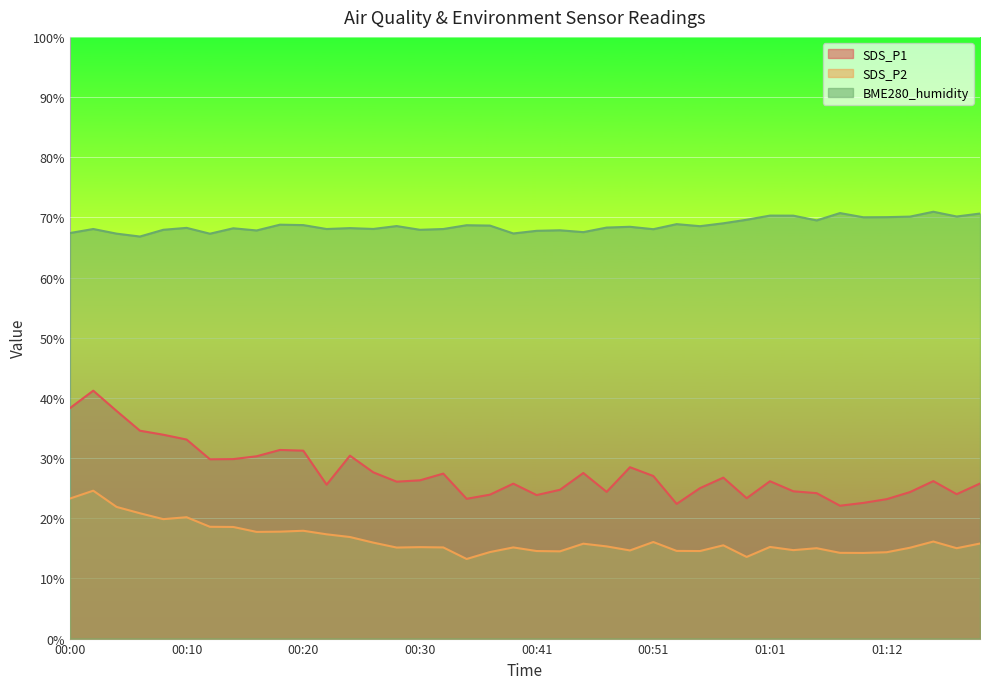

How many lines are shown in the chart?

3